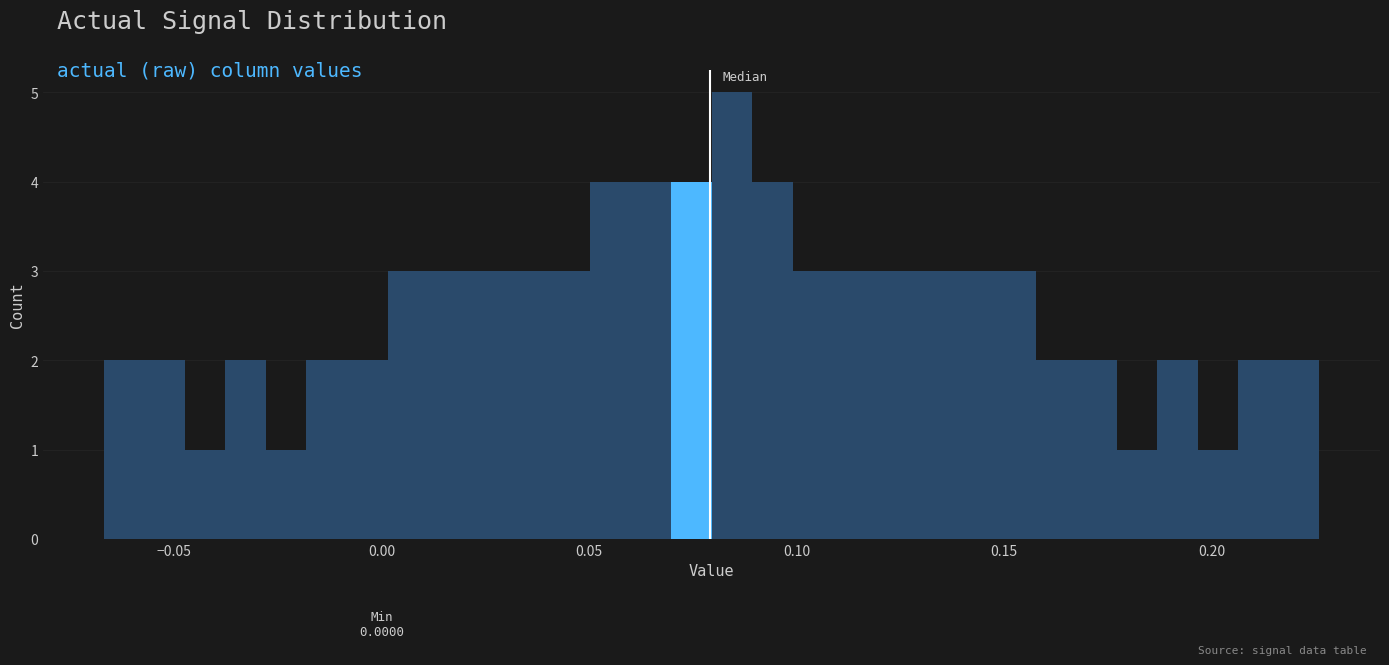

Read against the x-axis, roughly where is the centre of the tallest bar?

0.085